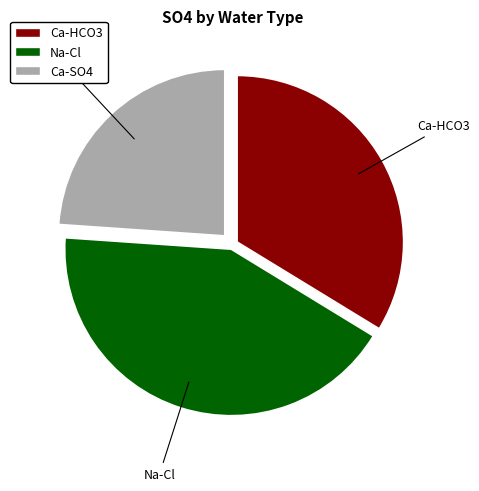

Is the sum of Na-Cl and Ca-HCO3 greater than half?

Yes